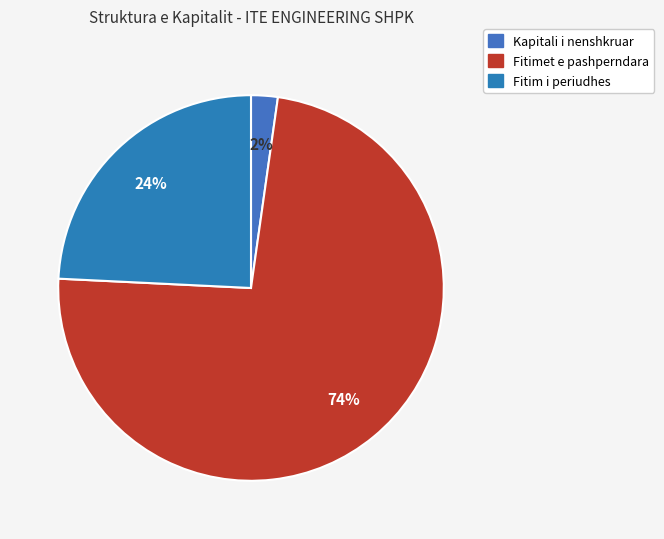

Count the number of slices in the pie.

3